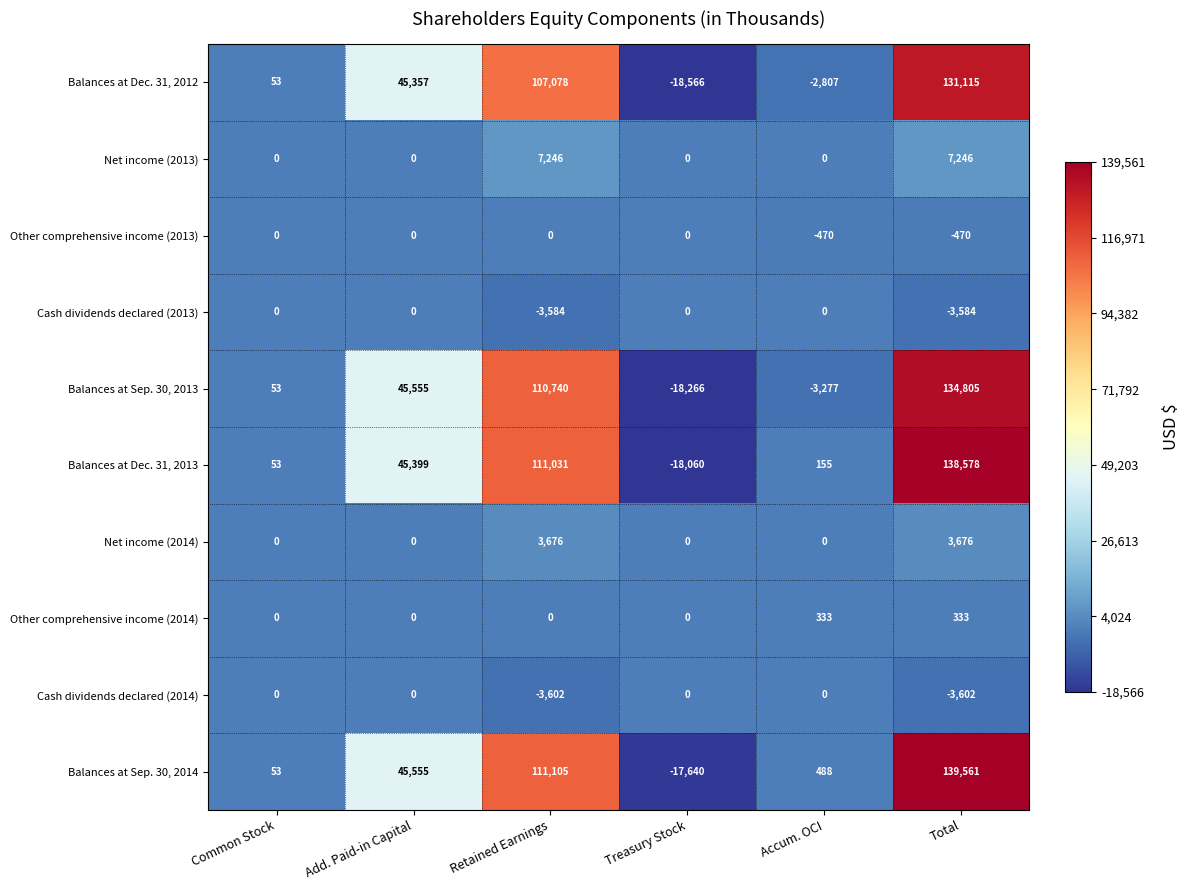

Which series has the largest total across all categories?

Balances at Sep. 30, 2014